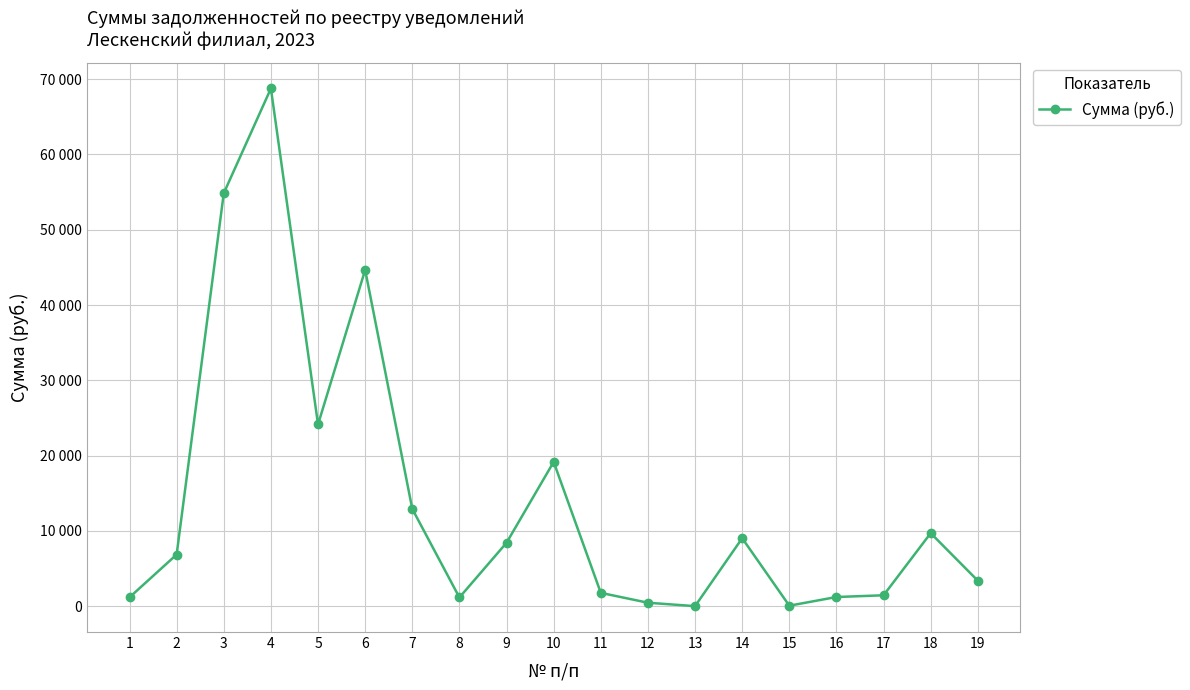

At which category does the data reach its first local valley?

5